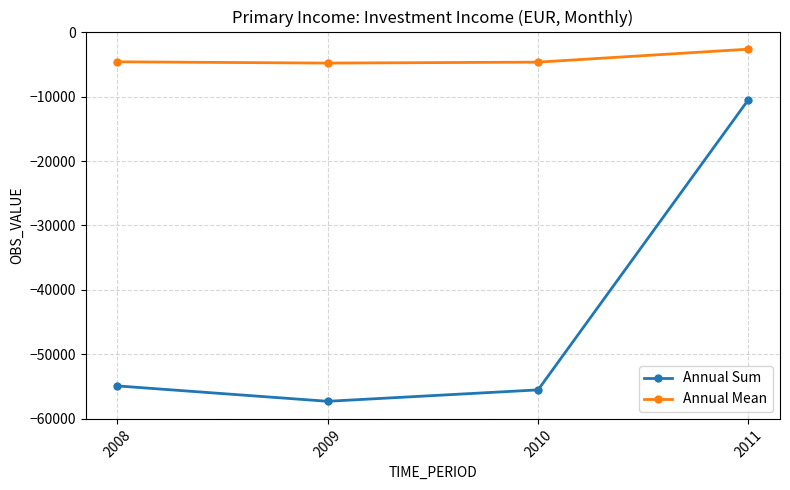

How many values in the Annual Sum series exceed -54929?

1